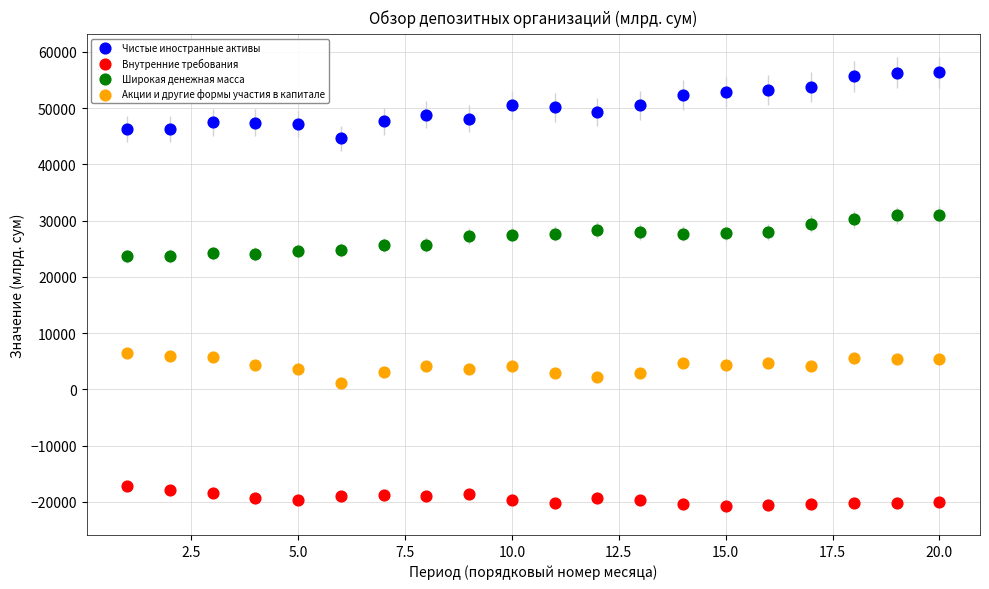

Which series has the largest Y range (max minus min)?

Чистые иностранные активы